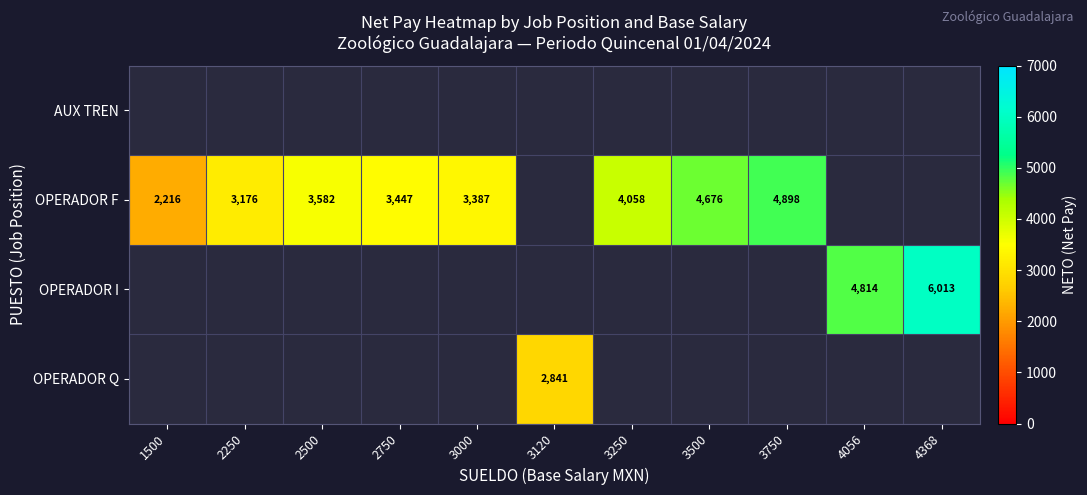

Which category has the highest value across all series?

4368